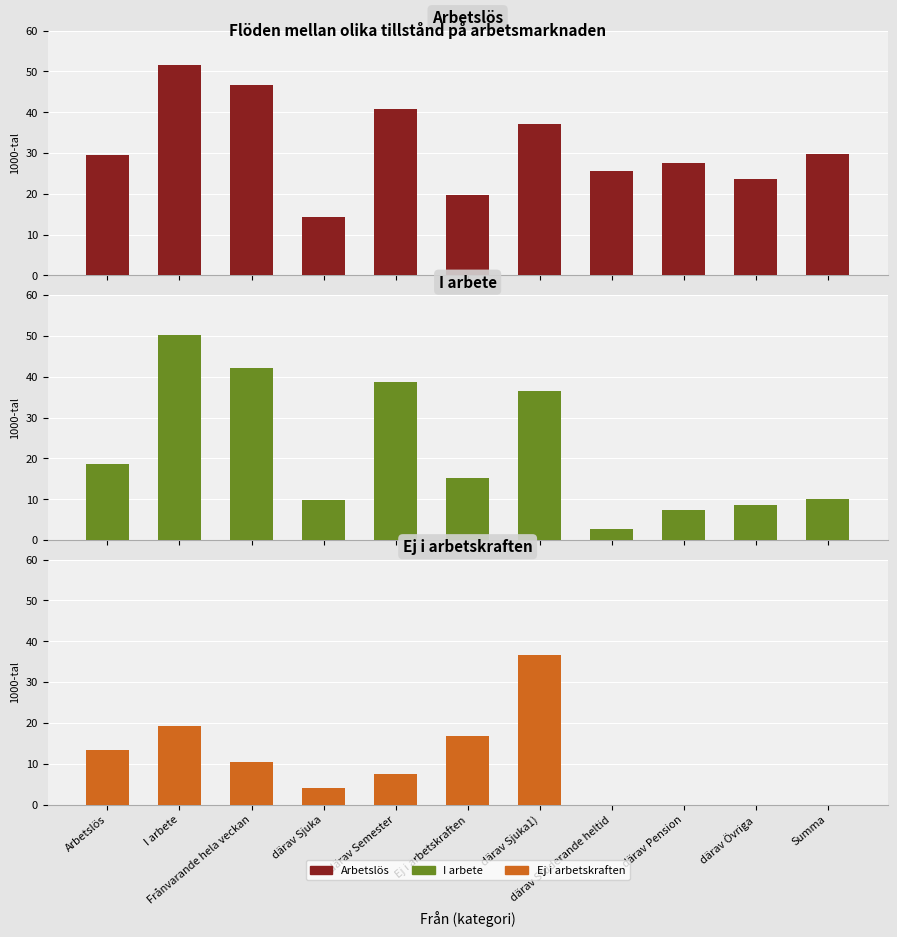

Which series has the largest range (max minus min)?

I arbete